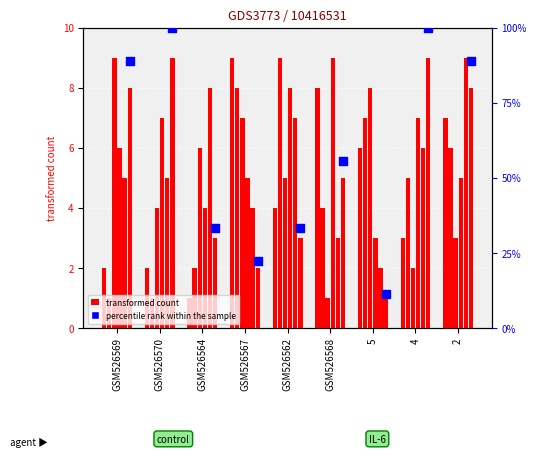

At how many categories does at least one series exceed 7?

9